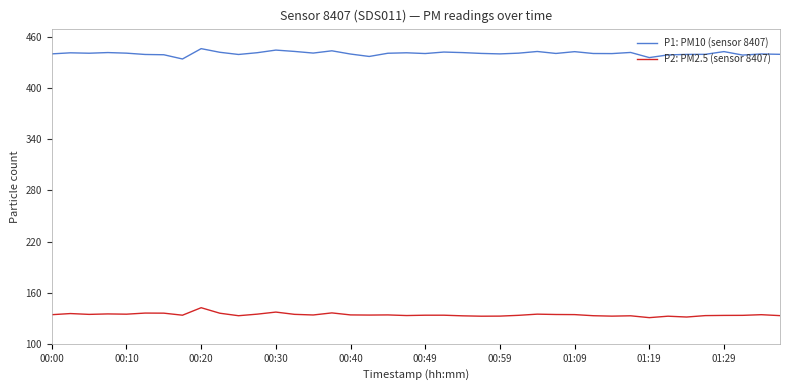

True or false: P1: PM10 (sensor 8407) and P2: PM2.5 (sensor 8407) cross at least once.

False